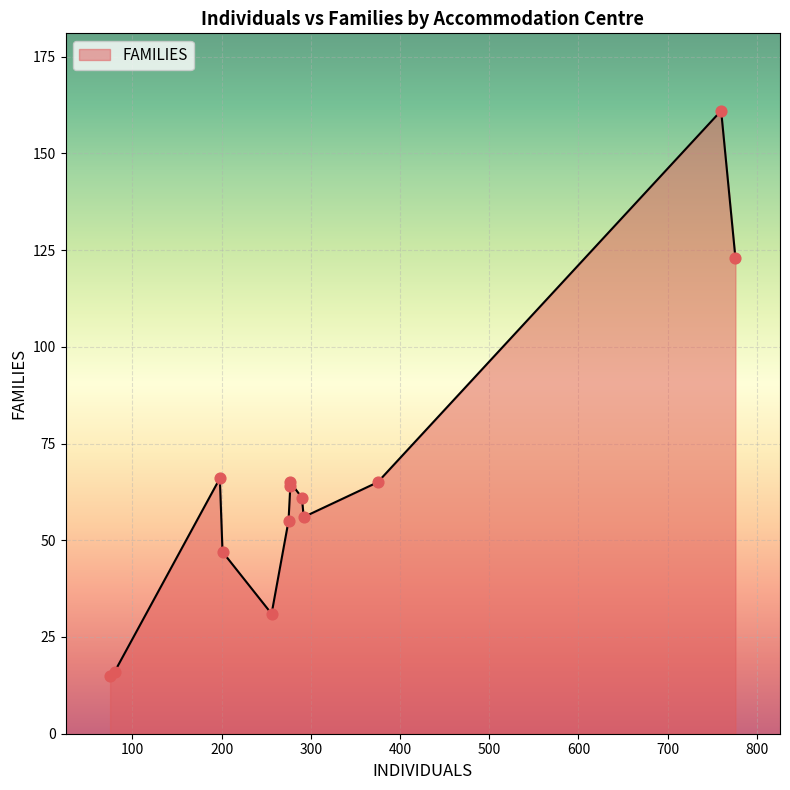

What is the change in value from EPC de Mucuapa/Antenas to Entre - Lagos?

+38